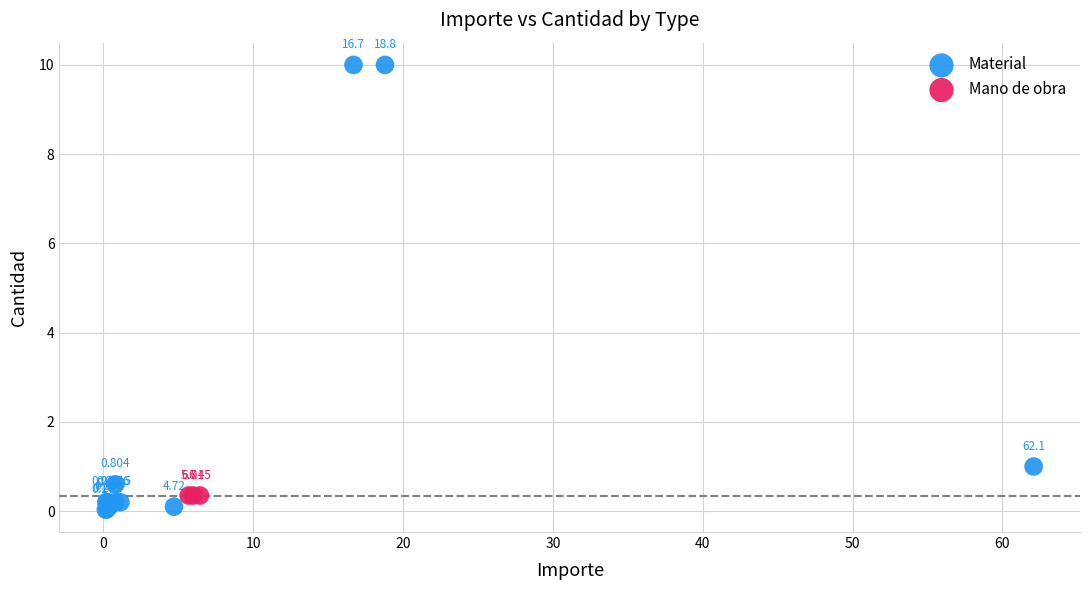

Which series reaches the minimum Y coordinate?

Material